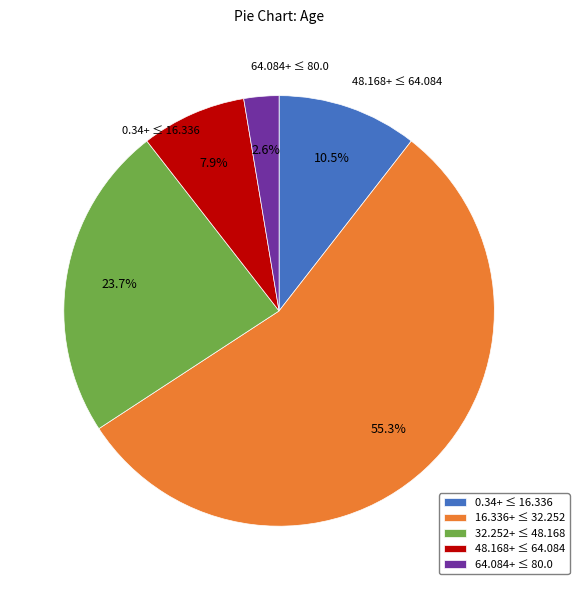

Does any single category account for the majority?

Yes